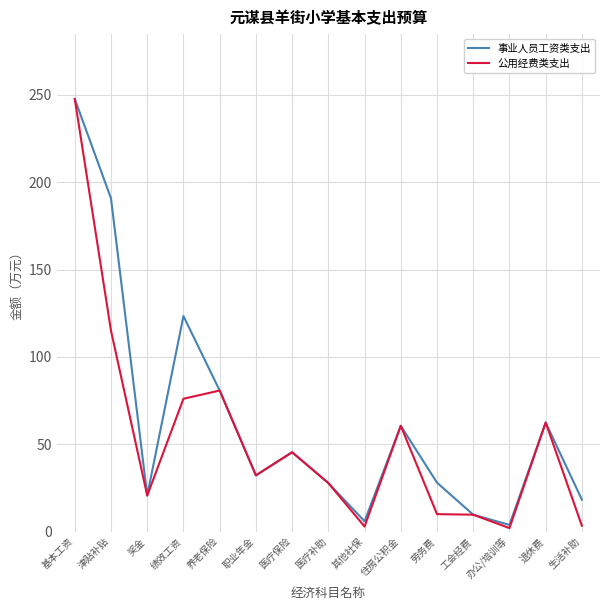

List the series in order of their overall mean, highest first.

事业人员工资类支出, 公用经费类支出